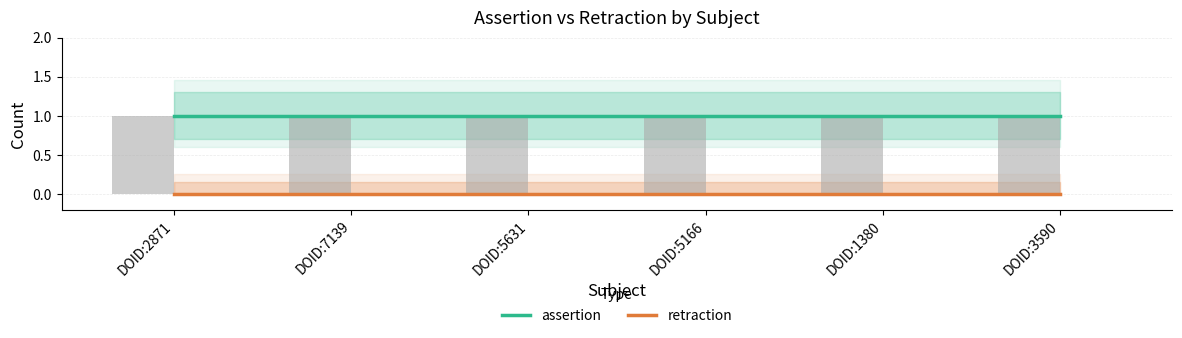

What is the label of the 5th bar from the left?

DOID:1380